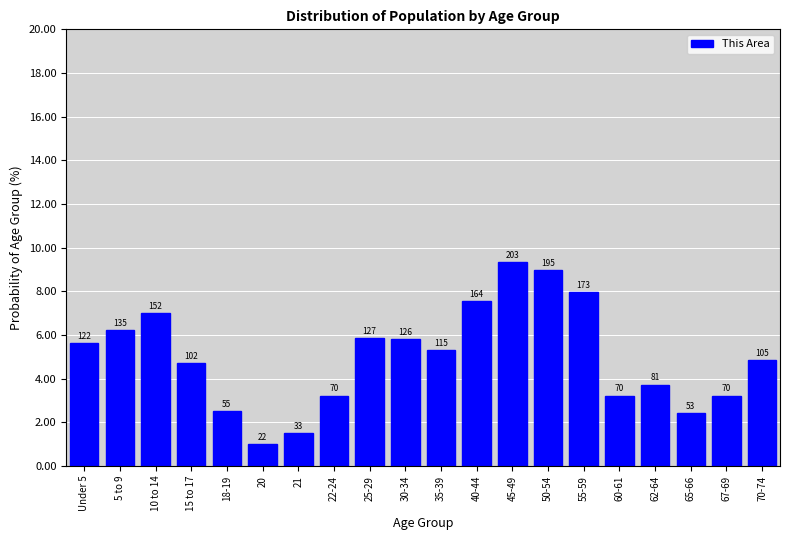

Does the chart contain any negative values?

No